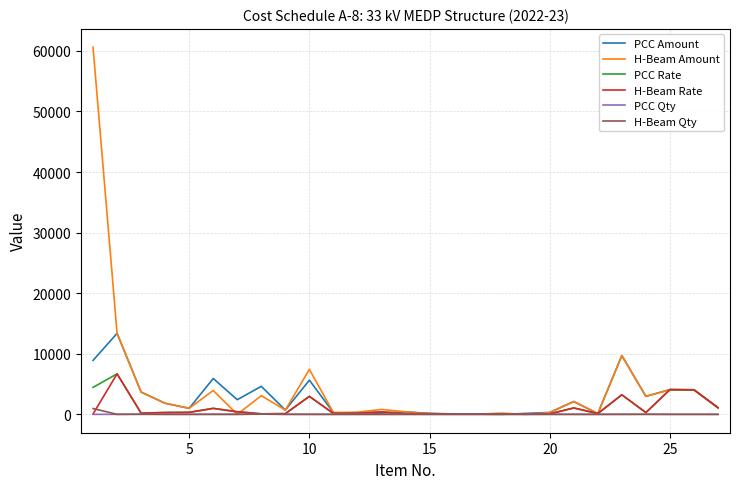

How many lines are shown in the chart?

6